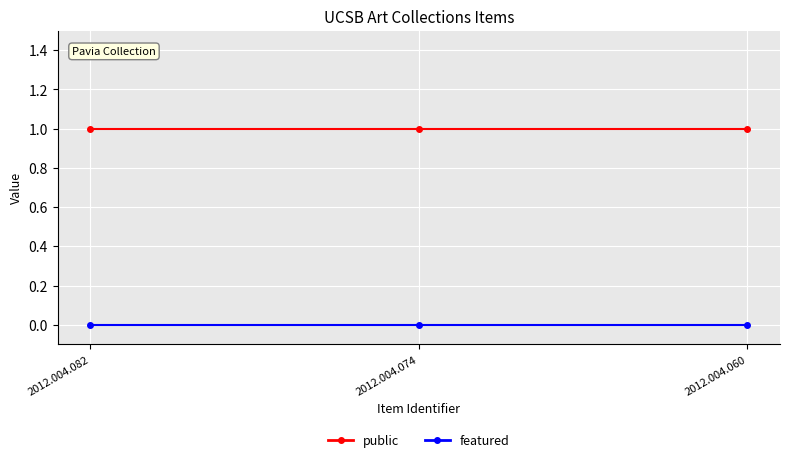

Is it true that featured equals 0 at 2012.004.060?

True